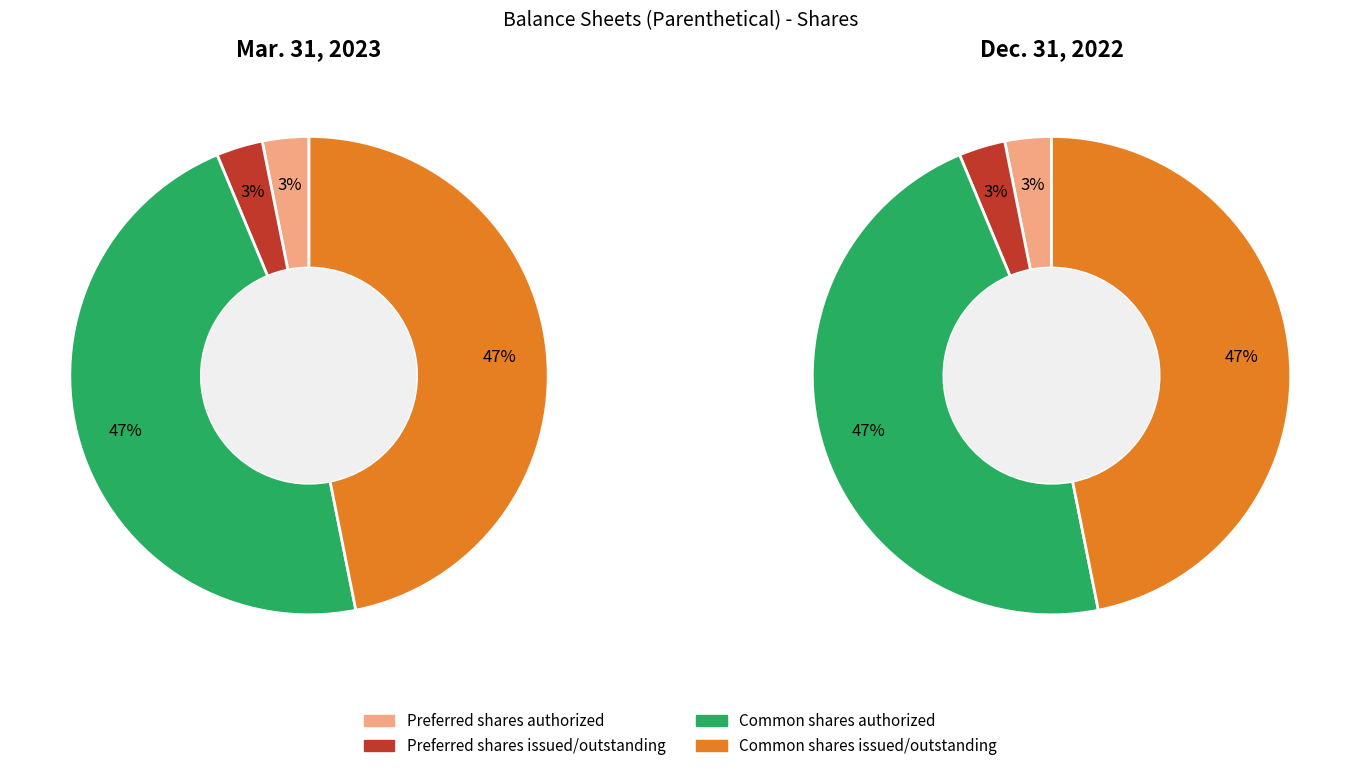

To the nearest percent, what portion does Common shares issued/outstanding represent?

47%